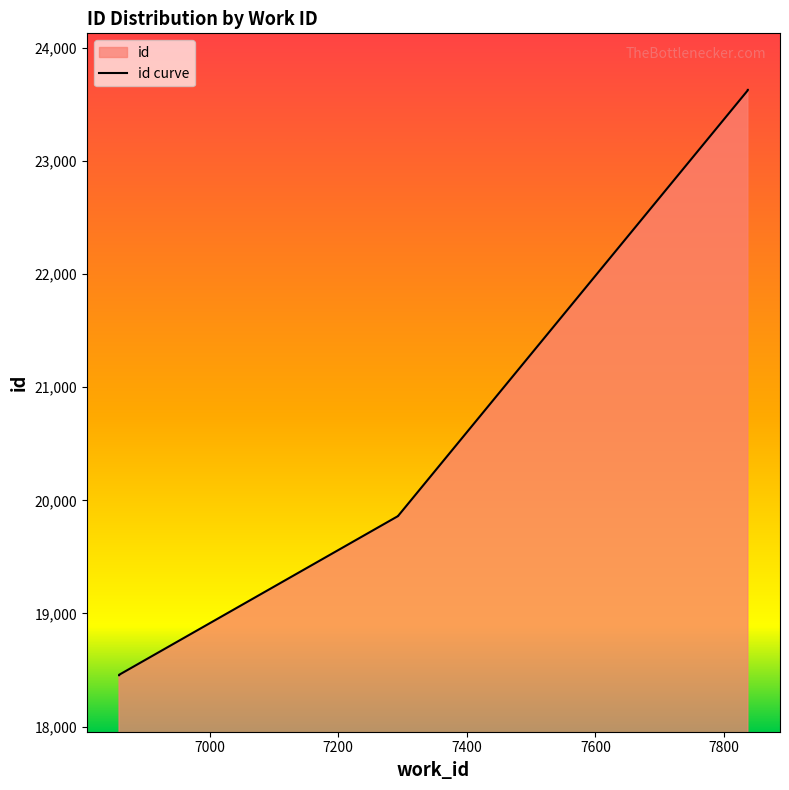

What is the sum of all values?

208055